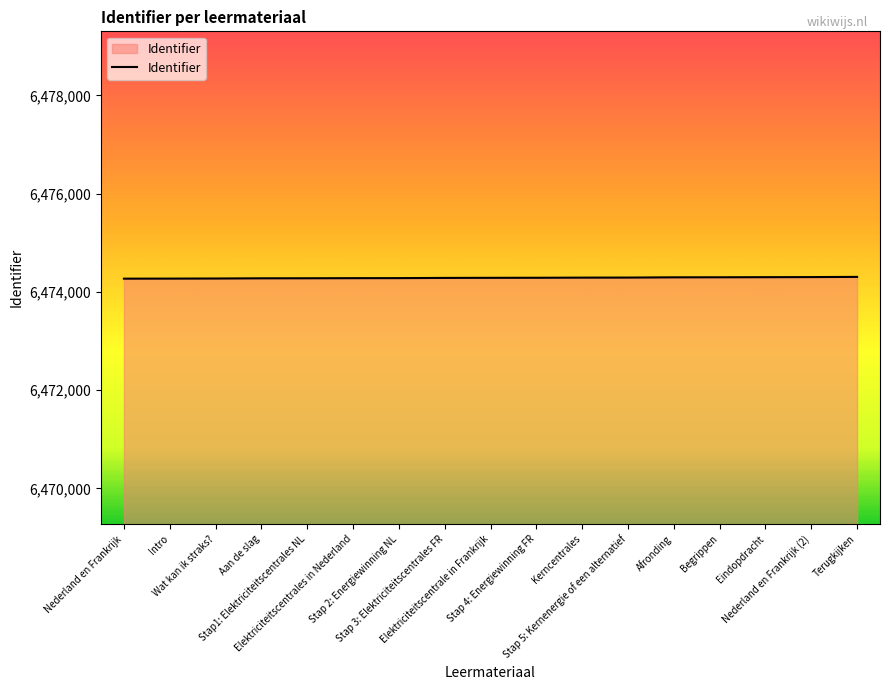

What is the minimum value shown in the chart?

6474269